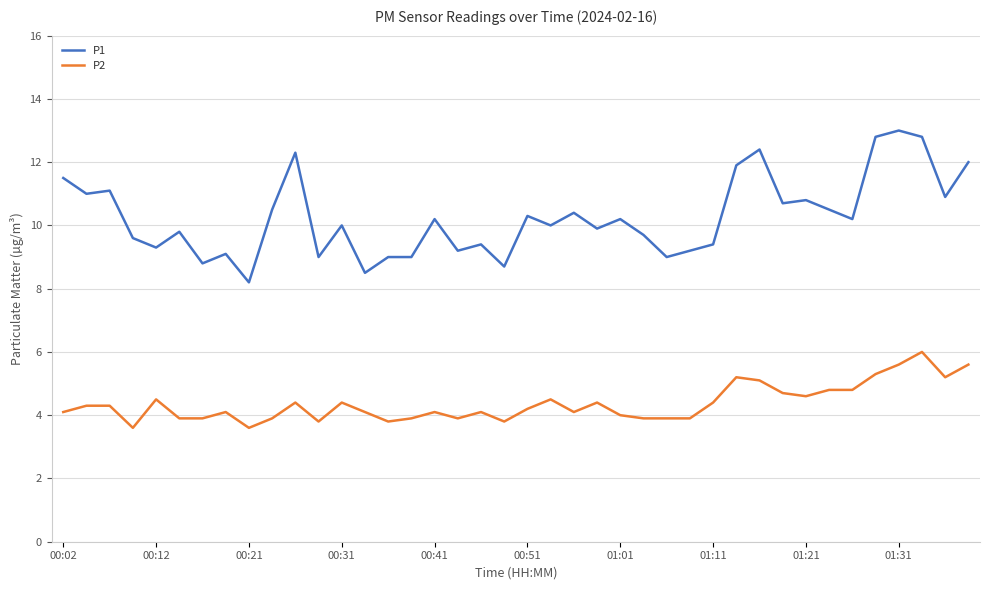

What is the difference between the second highest and second lowest values in the P2 series?

2.0